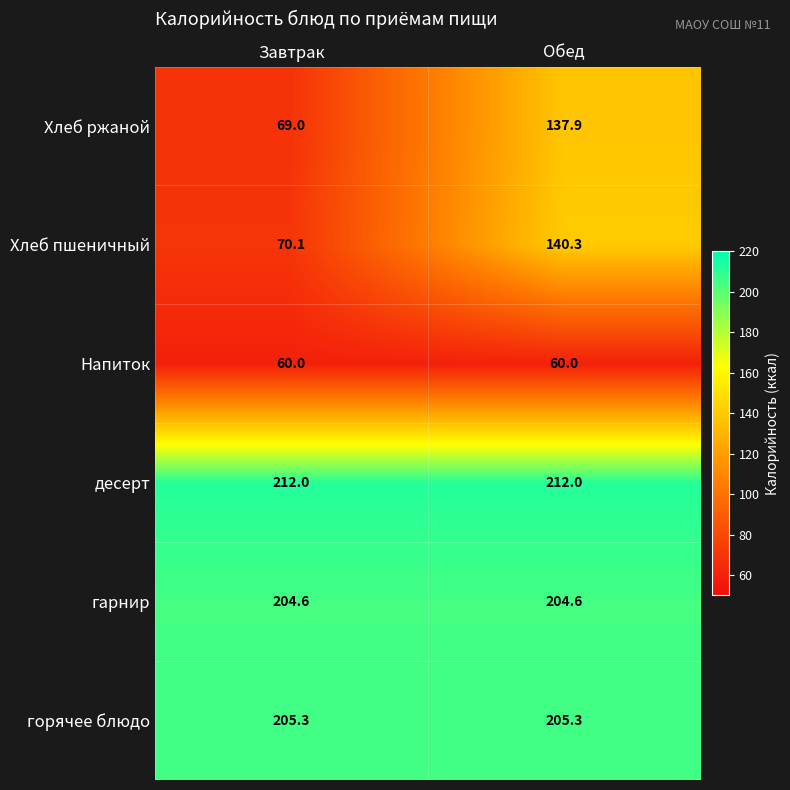

What is the approximate value of Напиток at Обед?

60.0